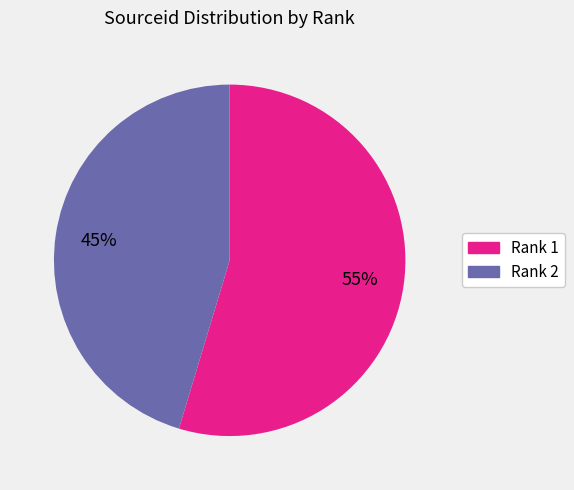

To the nearest percent, what is the average slice percentage?

50%